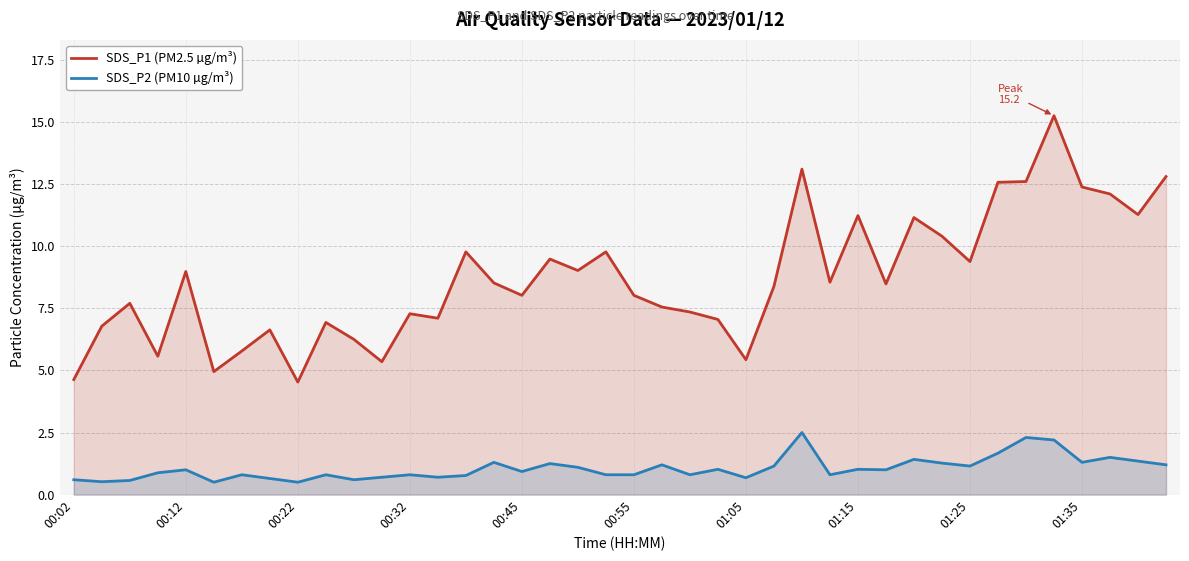

True or false: SDS_P1 (PM2.5 µg/m³) and SDS_P2 (PM10 µg/m³) intersect in this chart.

False